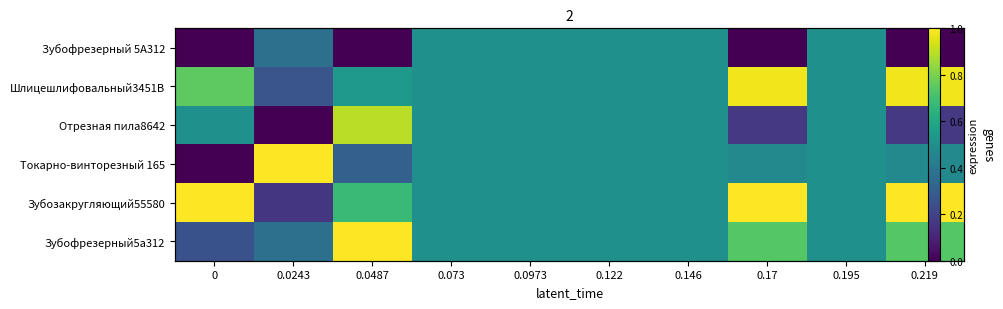

What is the greatest value displayed?

1.0